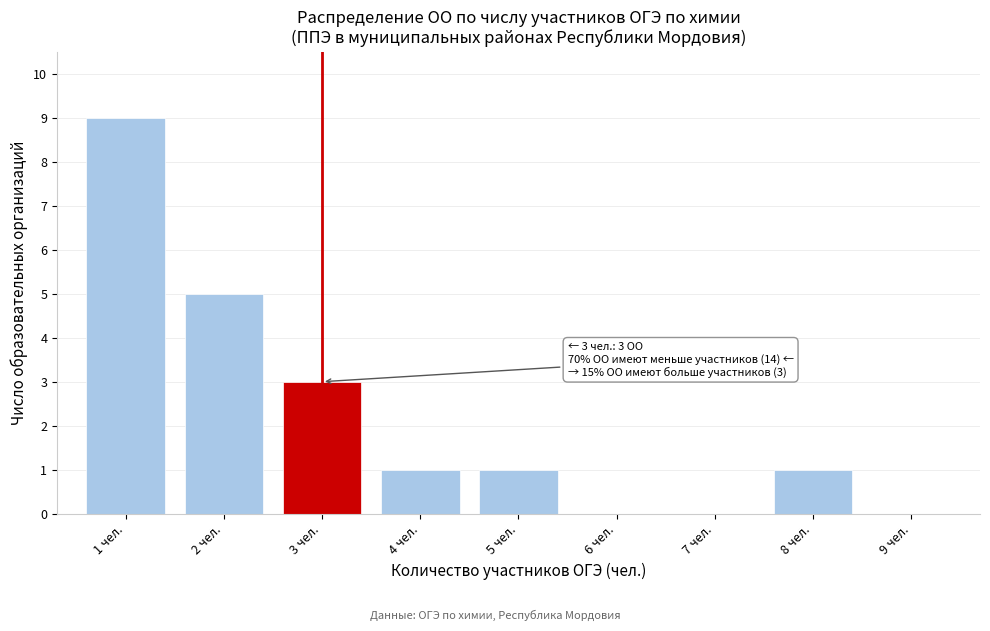

Reading left to right, what are all the values shown in this chart?

1 чел.=9	2 чел.=5	3 чел.=3	4 чел.=1	5 чел.=1	6 чел.=0	7 чел.=0	8 чел.=1	9 чел.=0